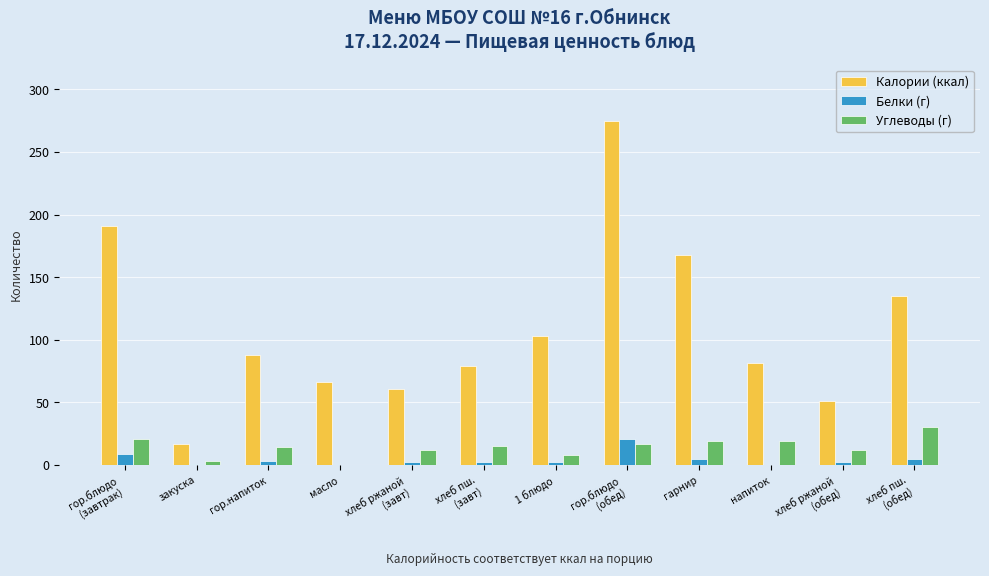

Which series has the largest range (max minus min)?

Калории (ккал)